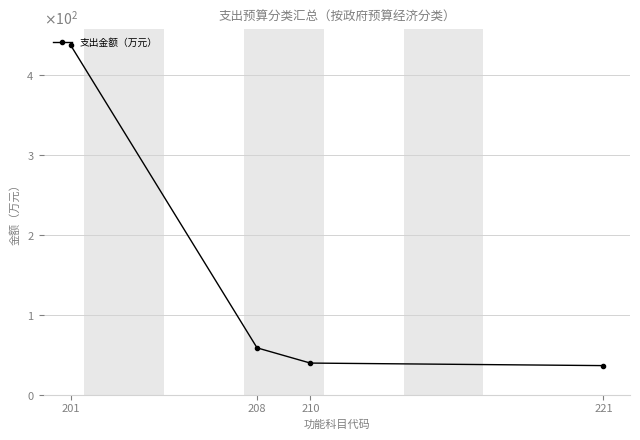

Reading right to left, transcribe all the data shown in this chart.

221=36.2	210=39.3	208=58.4	201=437.2